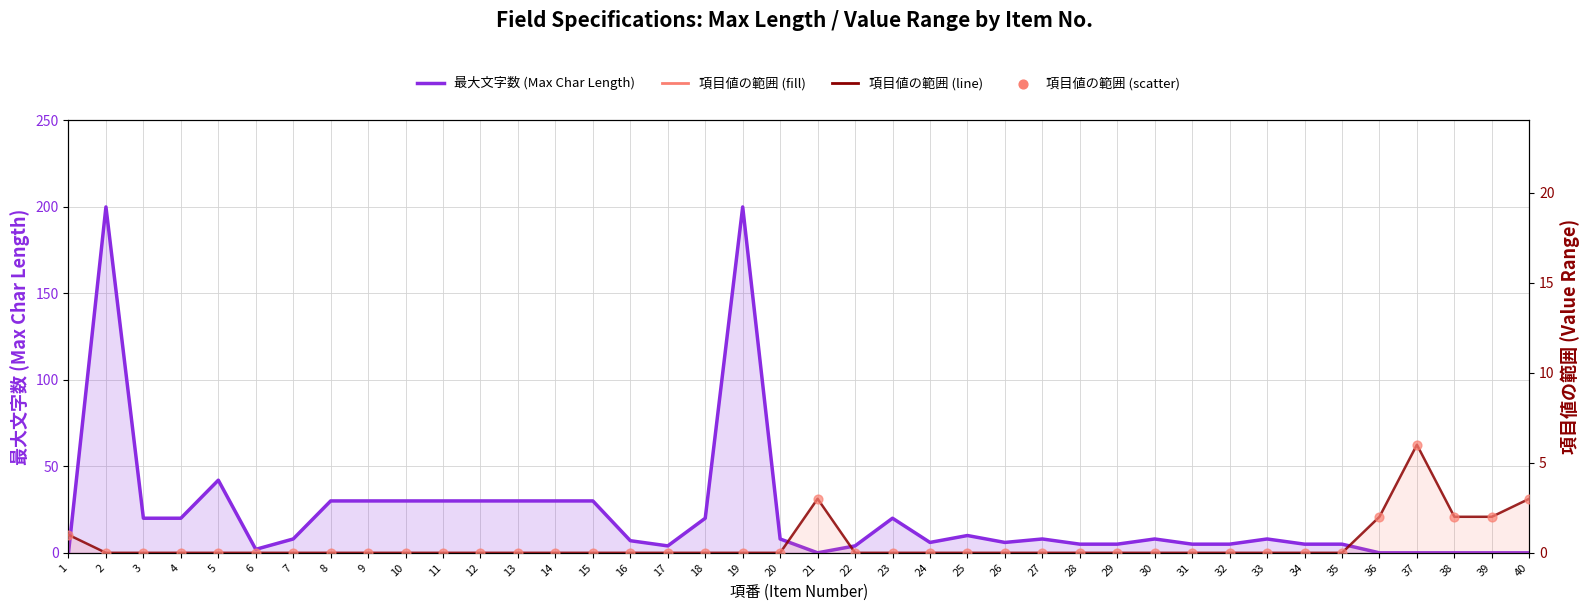

Which series contains the highest Y value?

最大文字数 (Max Char Length)